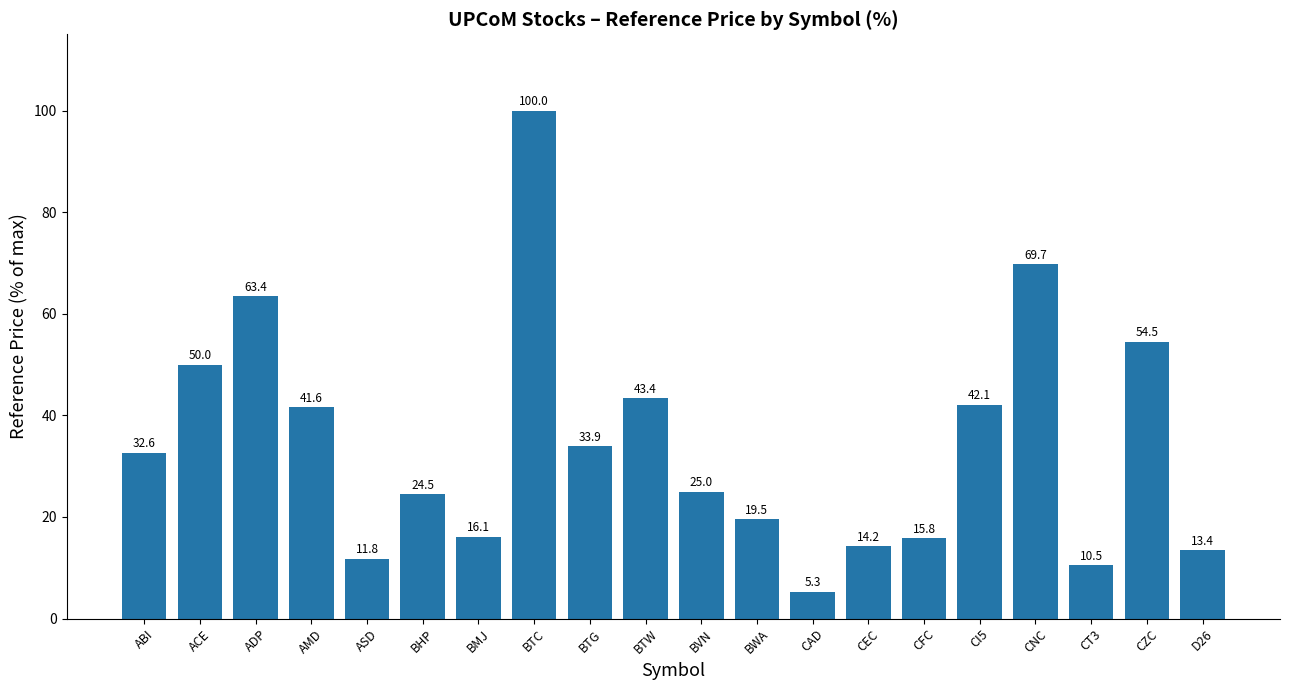

Does the chart contain any negative values?

No